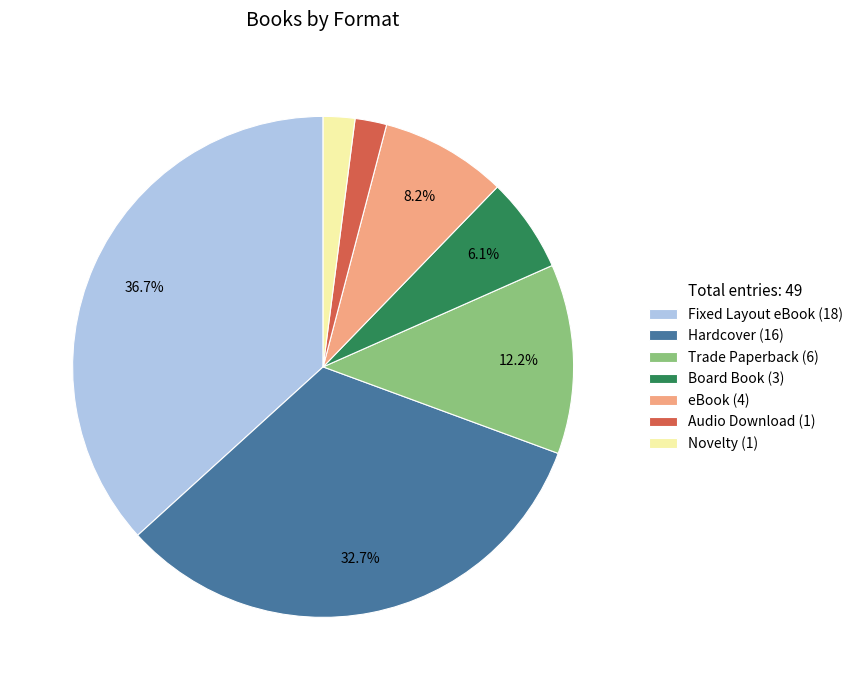

What is the ratio of the value at Hardcover (16) to the value at Fixed Layout eBook (18)?

0.9